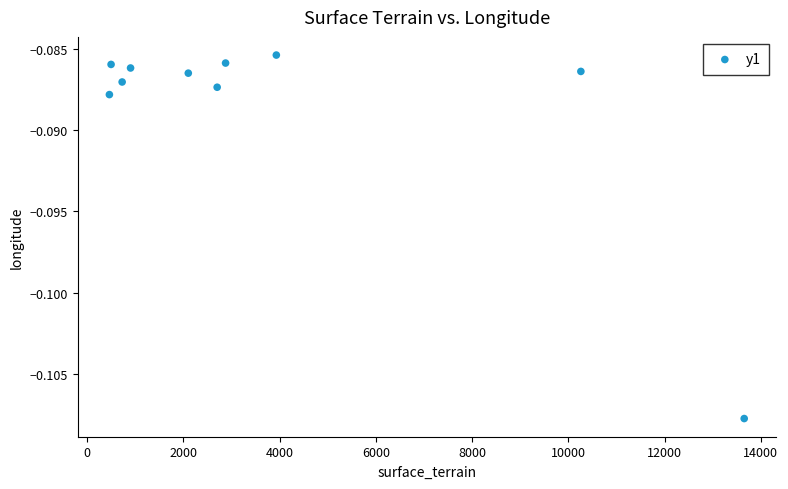

What is the range of X values (max minus min)?

13195.0